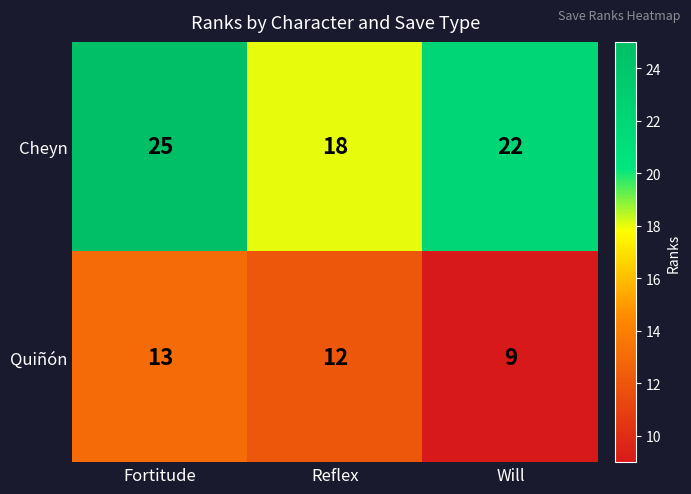

What is the difference between the highest and lowest values at Reflex?

6